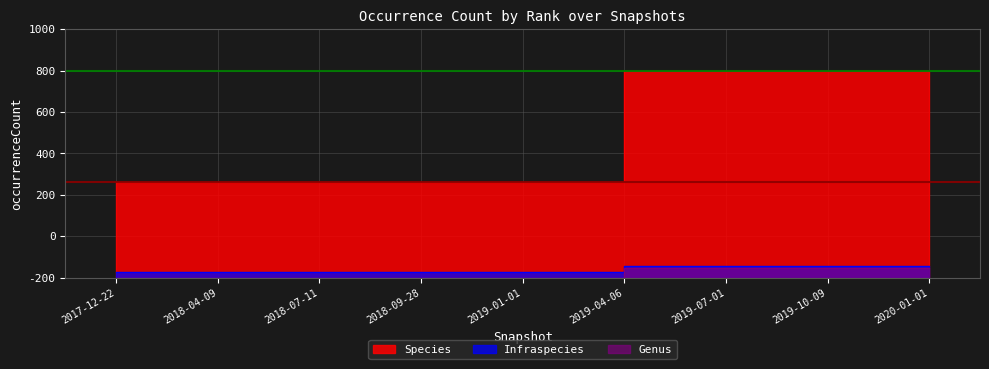

What is the label of the 9th point from the right?

2017-12-22